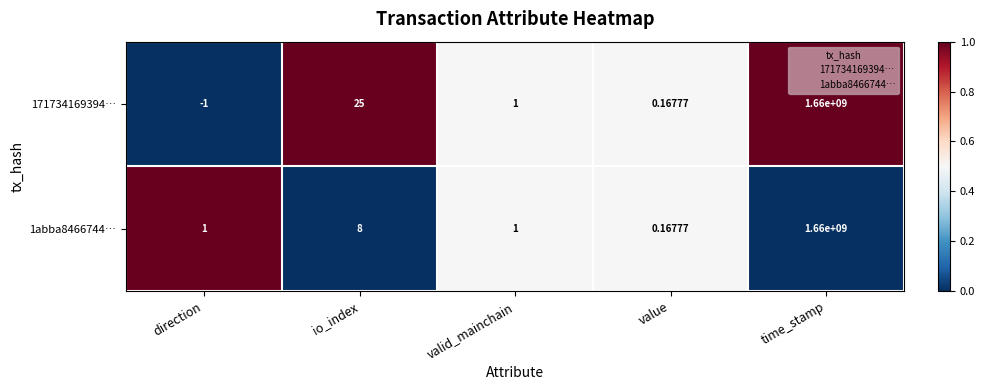

What is the total value across all series at time_stamp?

3320000000.0